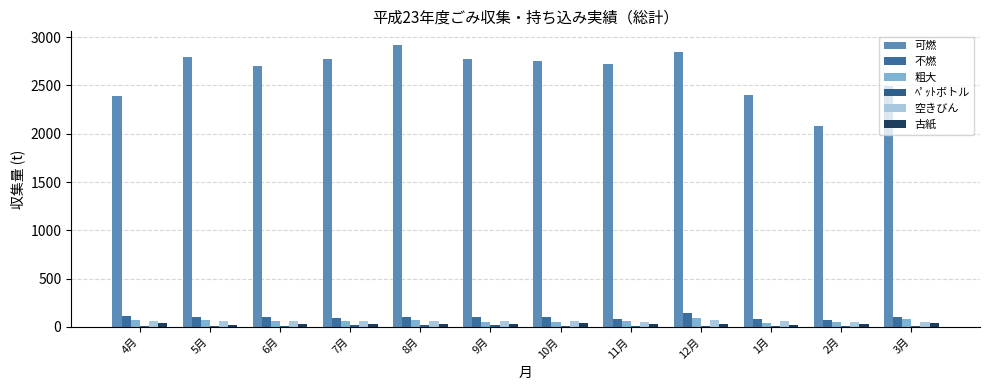

At which label is 粗大 closest to 65?

7月